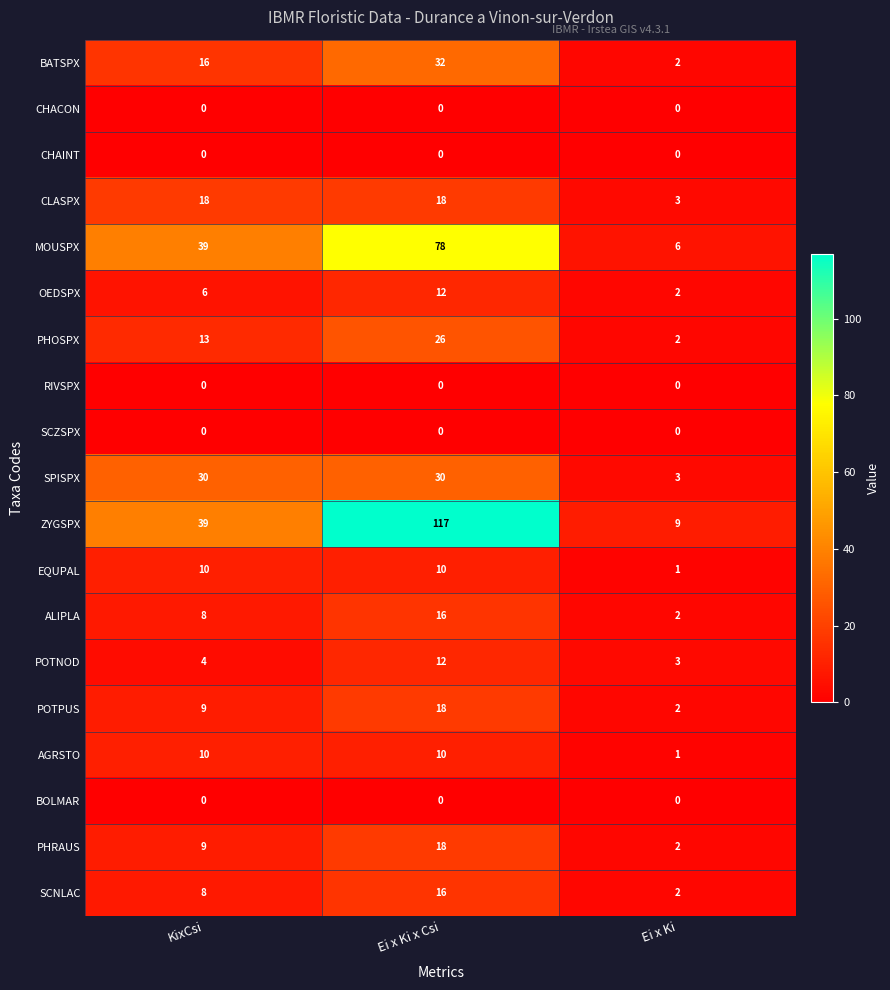

The value of SCZSPX at Ei x Ki x Csi is 0. True or false?

True